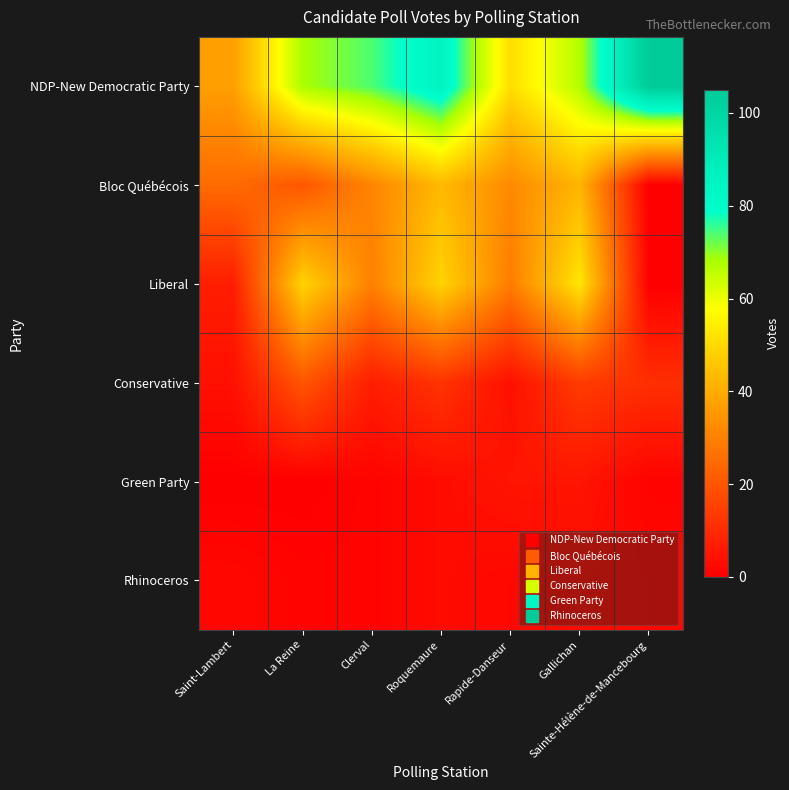

Which category has the lowest value across all series?

Sainte-Hélène-de-Mancebourg